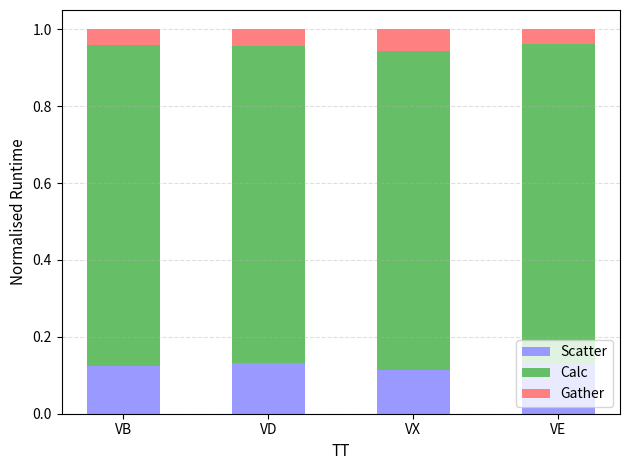

What is the total value across all series at VX?

1.0